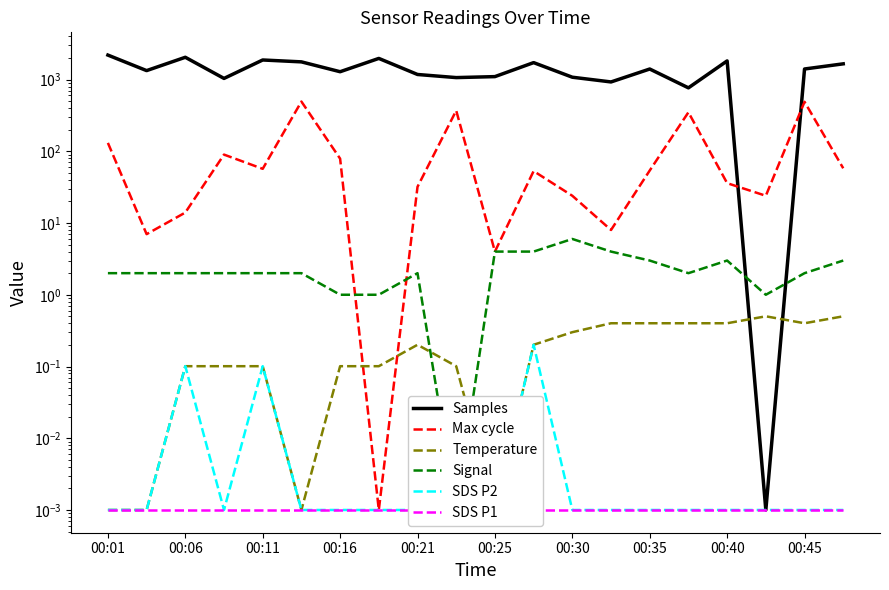

Where do Signal and Samples first cross each other?

16 and 17